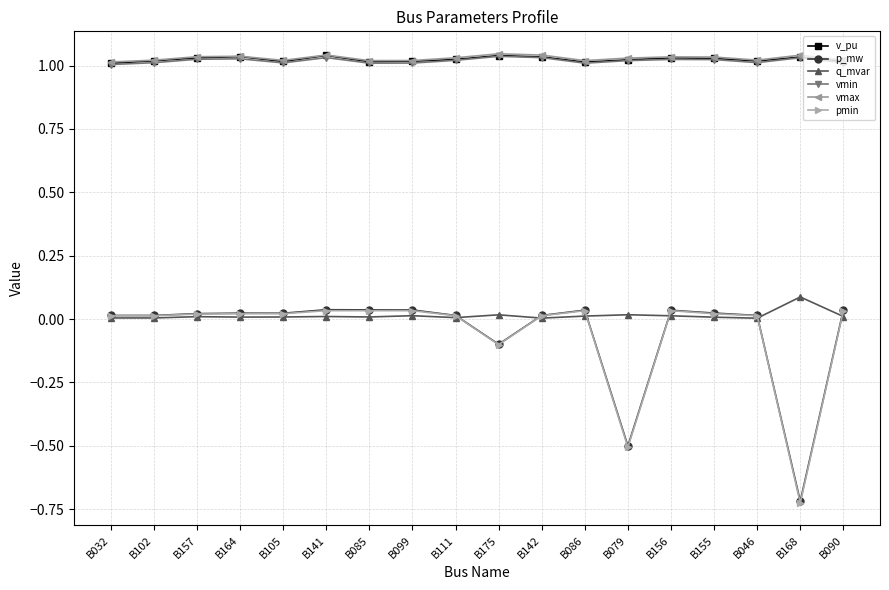

Which series has the widest spread of values?

pmin